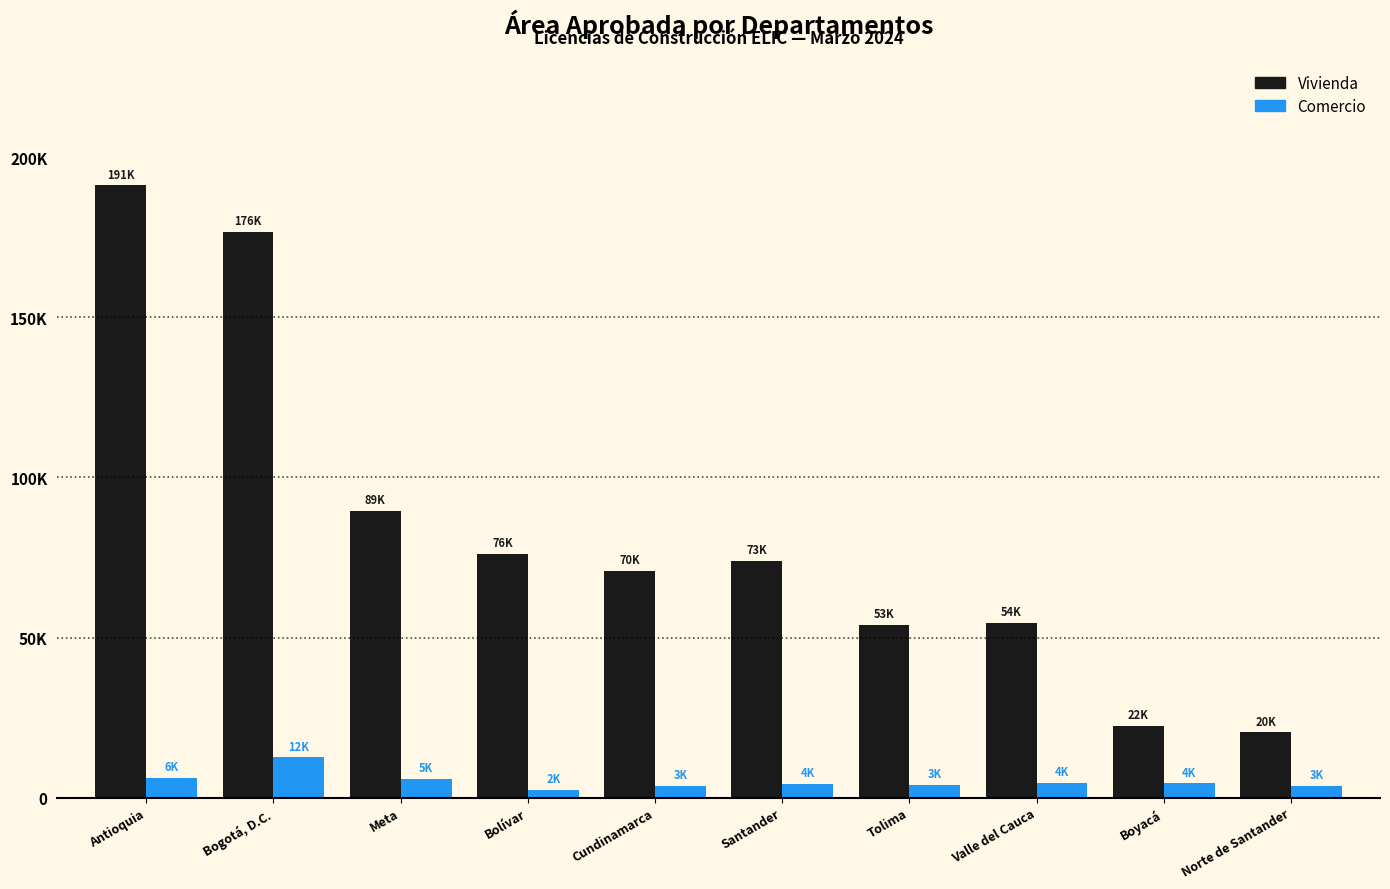

What is the difference between the second highest and minimum values in the Vivienda series?

156283